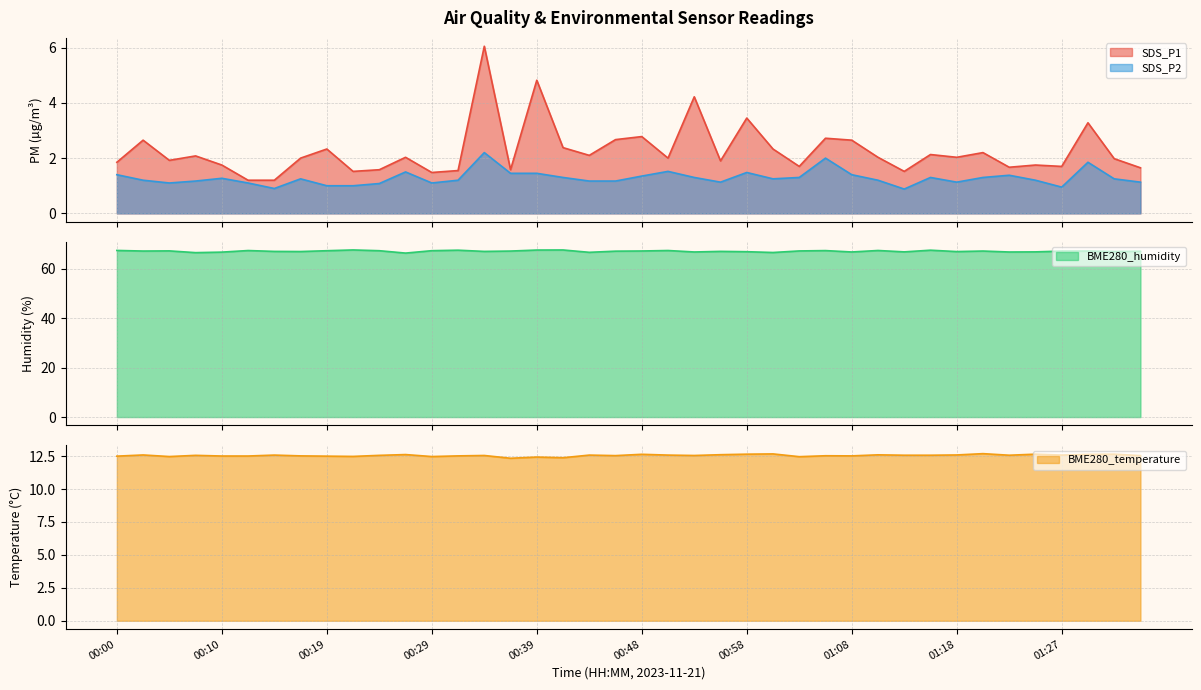

True or false: SDS_P1 has a value of 2.0 at 00:58.

False